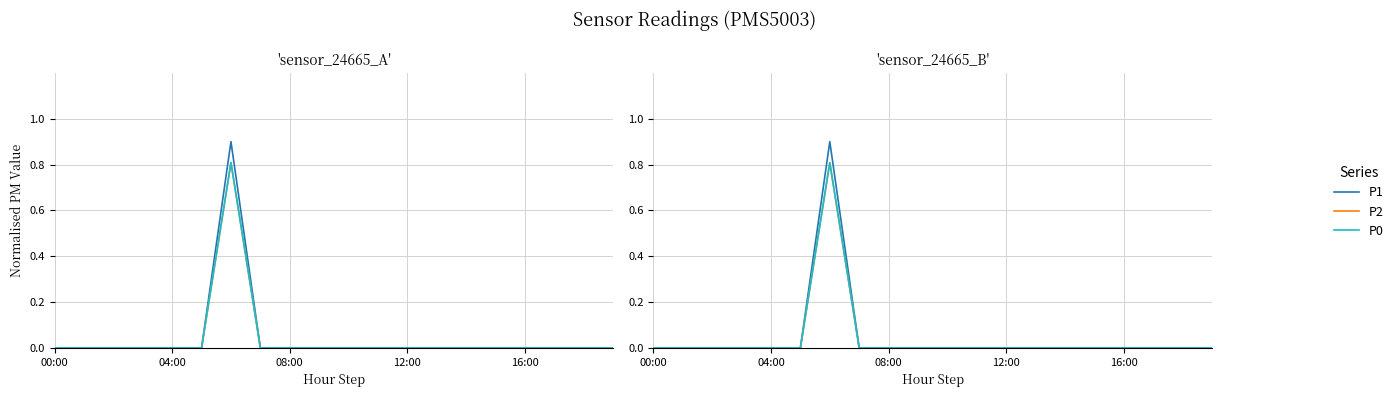

What is the greatest value displayed?

0.9